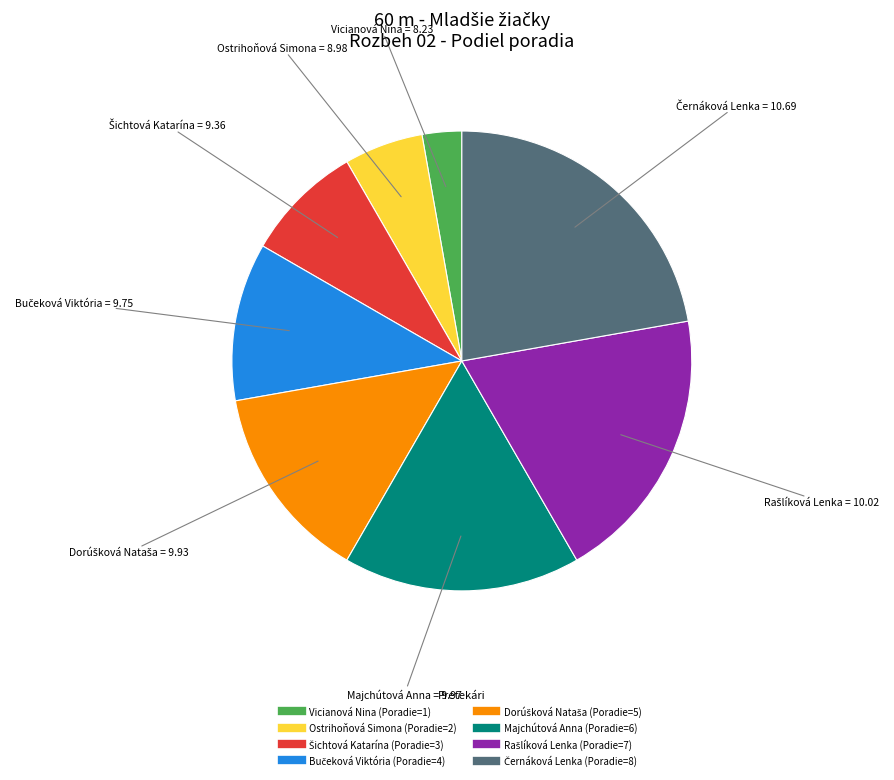

Which category has the smallest portion of the pie?

Vicianová Nina